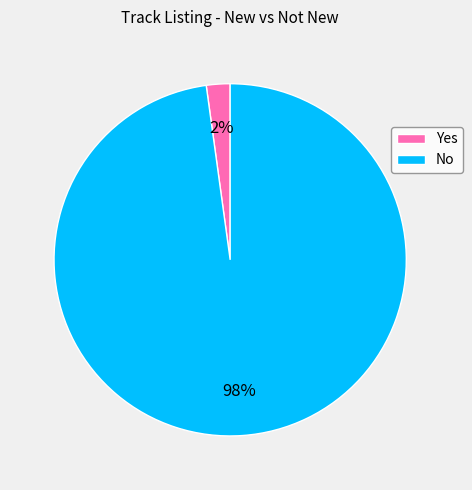

Between Yes and No, which is larger?

No